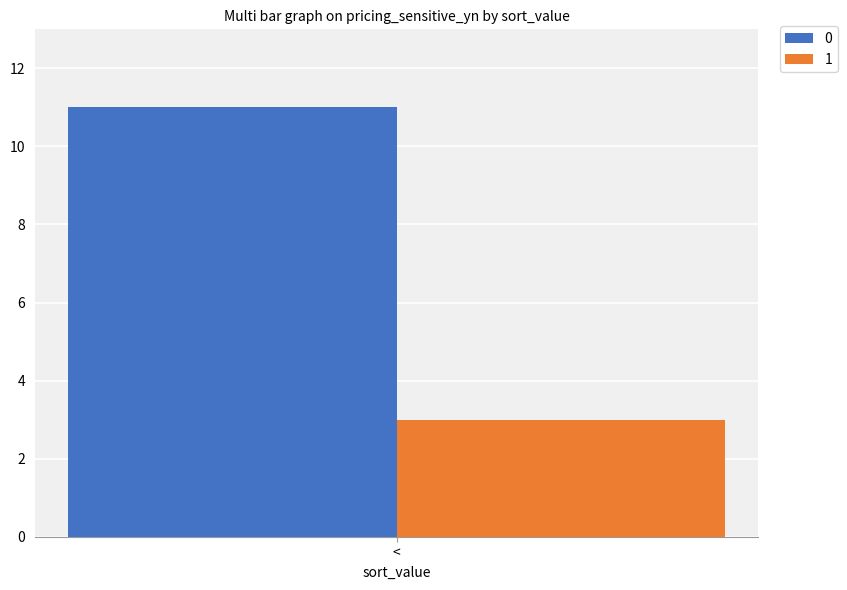

What is the spread (max minus min) of values at <?

8